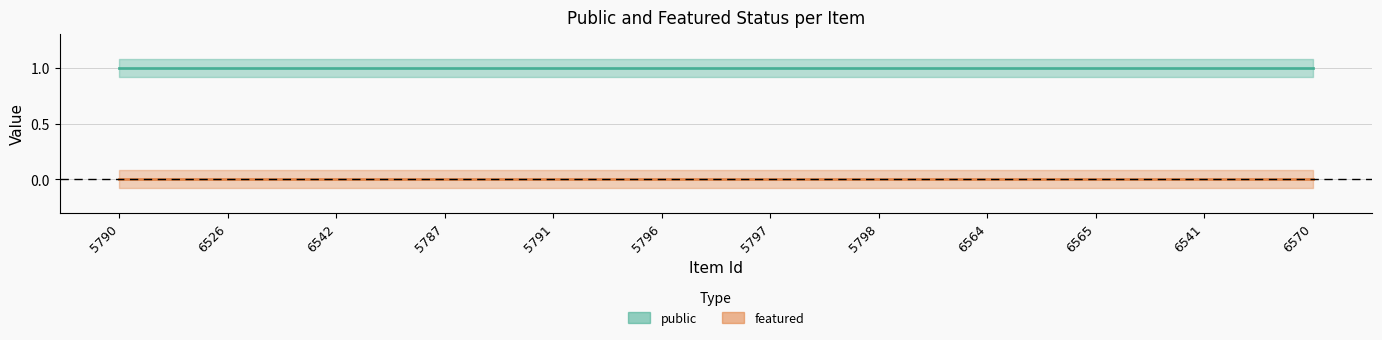

True or false: featured and public intersect in this chart.

False